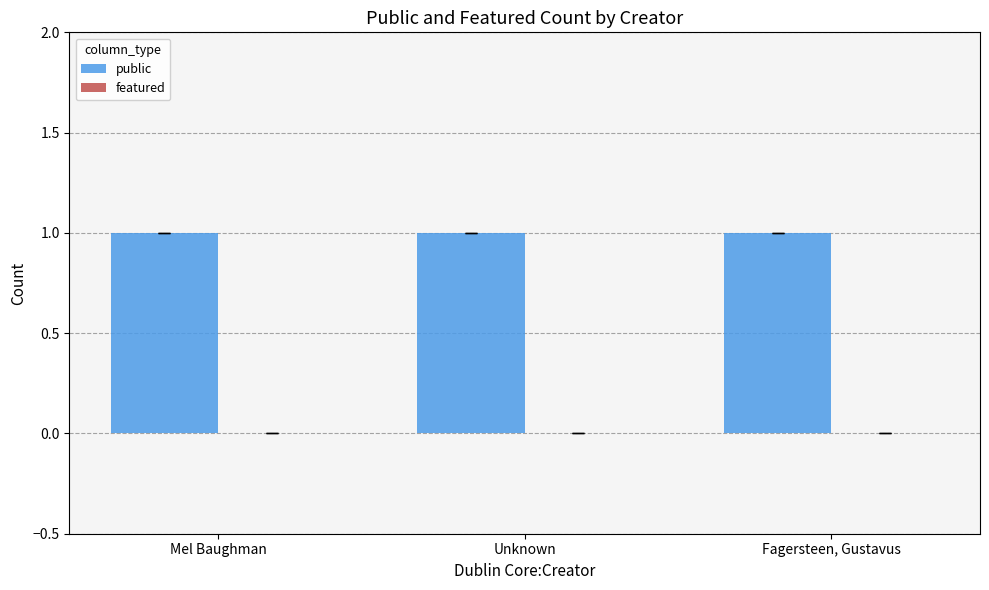

Which series has the largest total across all categories?

public